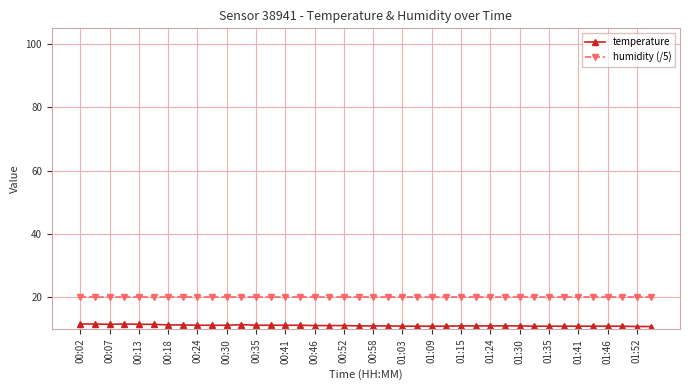

What is the value of the temperature point at the 35th from the left?

10.9